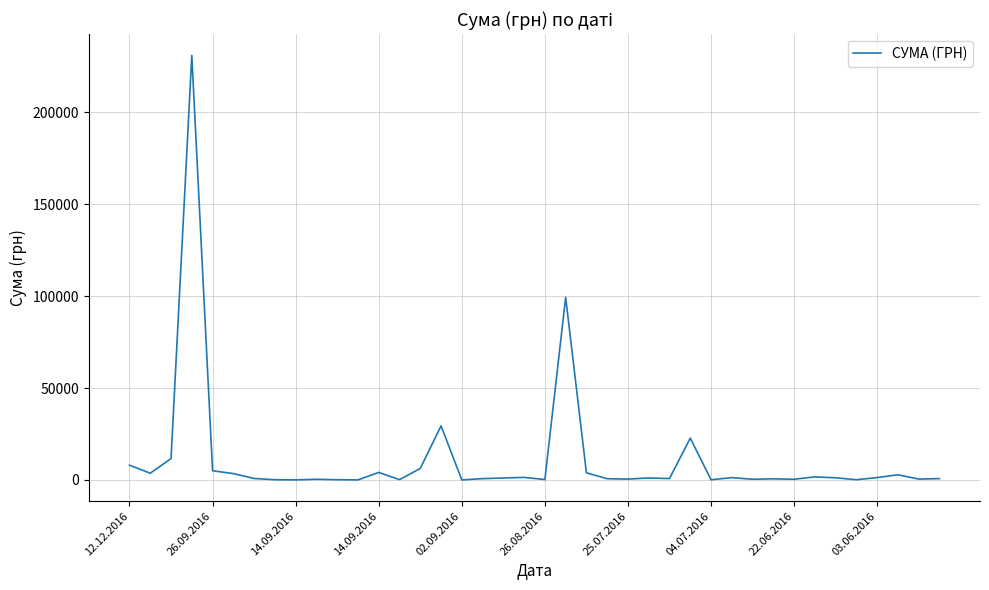

What is the difference between the maximum and minimum values?

230824.8